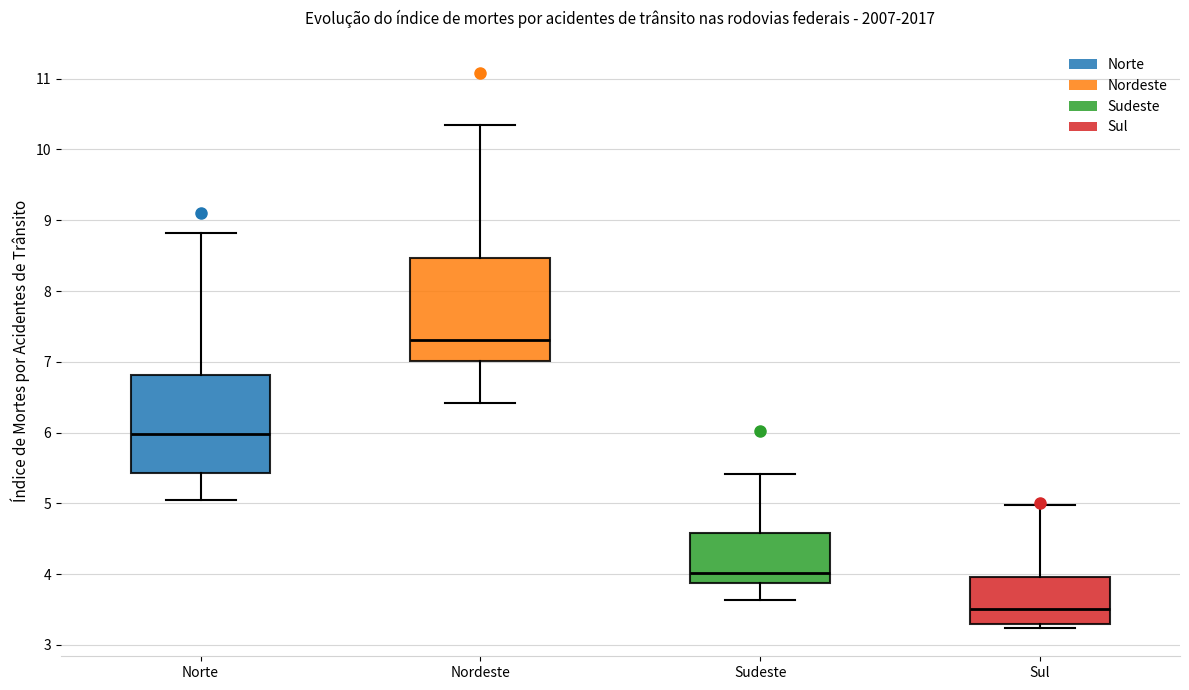

Reading left to right, transcribe this box plot: for each box, give where its median line is, the range the box spans, and where its two whiskers end, as read against the y-axis. The values are not printed on the chart, so give them approximately, as read against the axis.

Norte: median 6.0, box 5.4 to 6.8, whiskers 5.0 to 8.8
Nordeste: median 7.3, box 7.0 to 8.5, whiskers 6.4 to 10.3
Sudeste: median 4.0, box 3.9 to 4.6, whiskers 3.6 to 5.4
Sul: median 3.5, box 3.3 to 4.0, whiskers 3.2 to 5.0